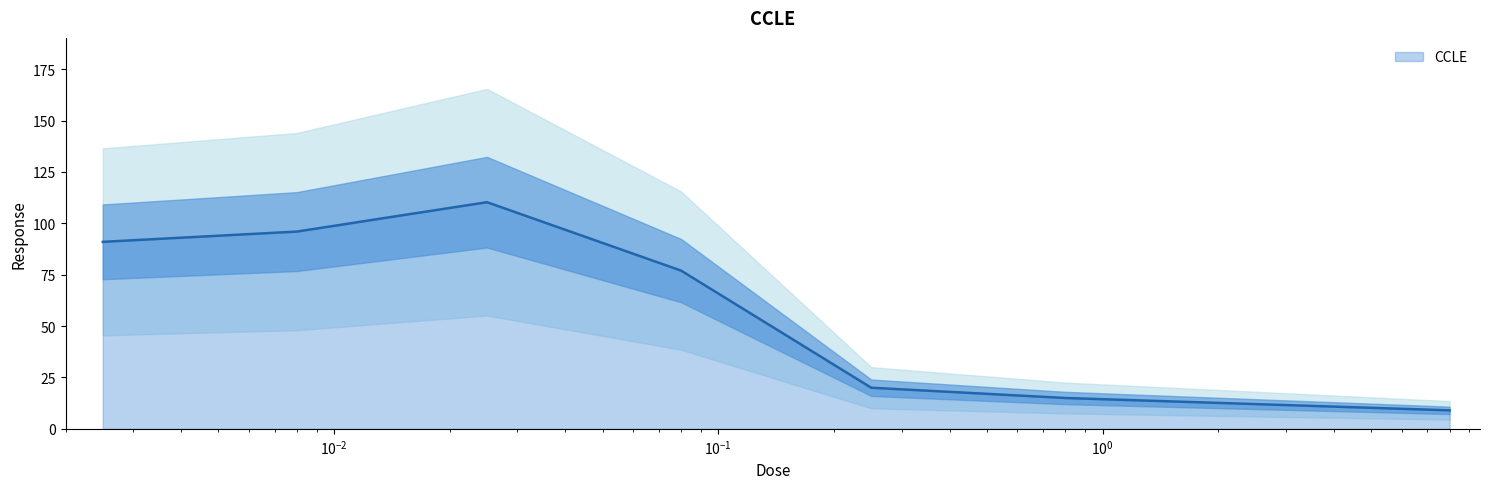

Does the chart have visible grid lines?

No